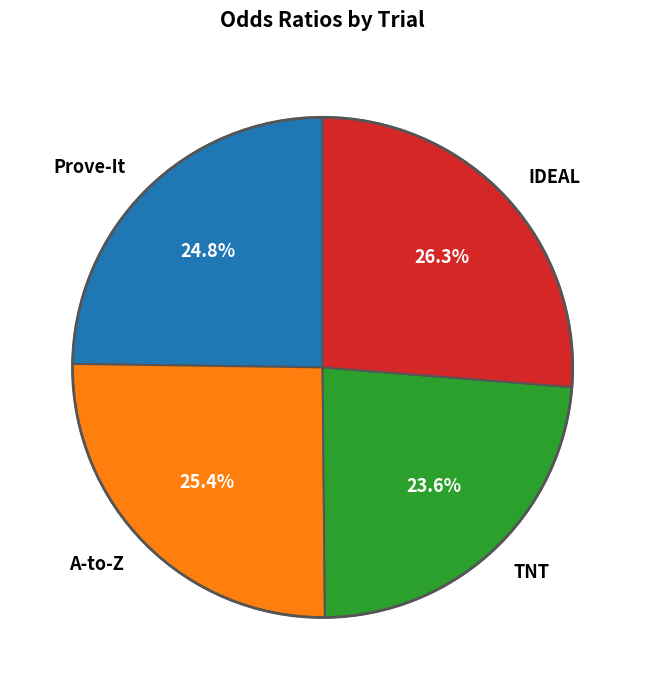

Which slice is the smallest?

TNT